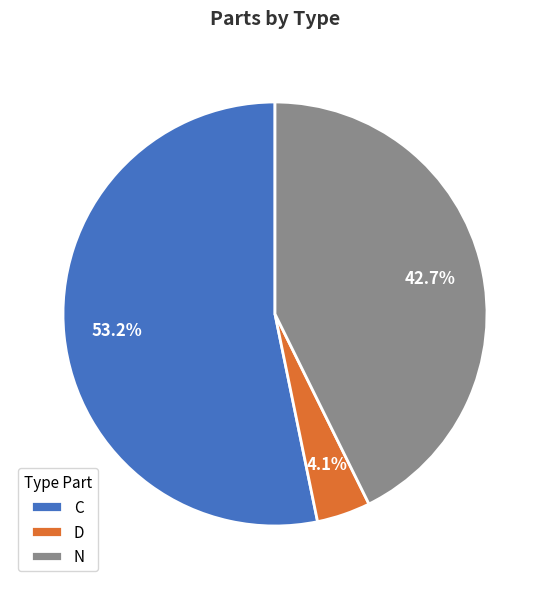

What is the smallest slice in the pie chart?

D